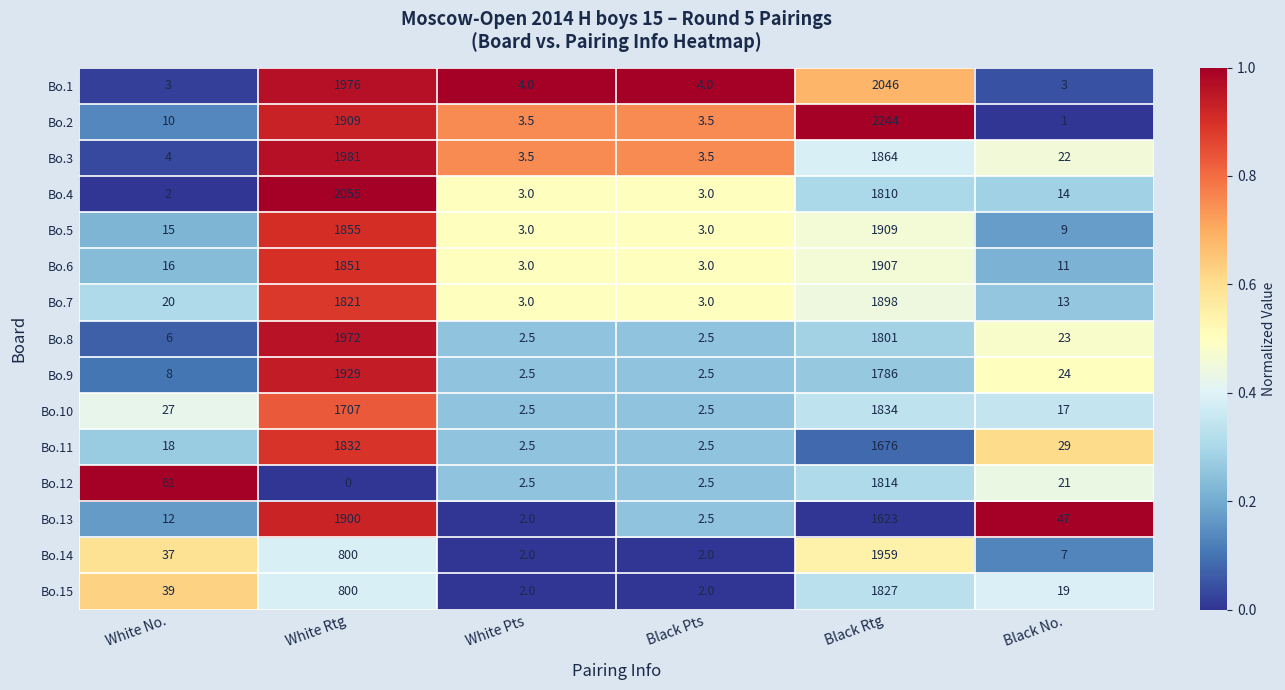

True or false: Bo.10 has a value of 6.0 at Black No..

False